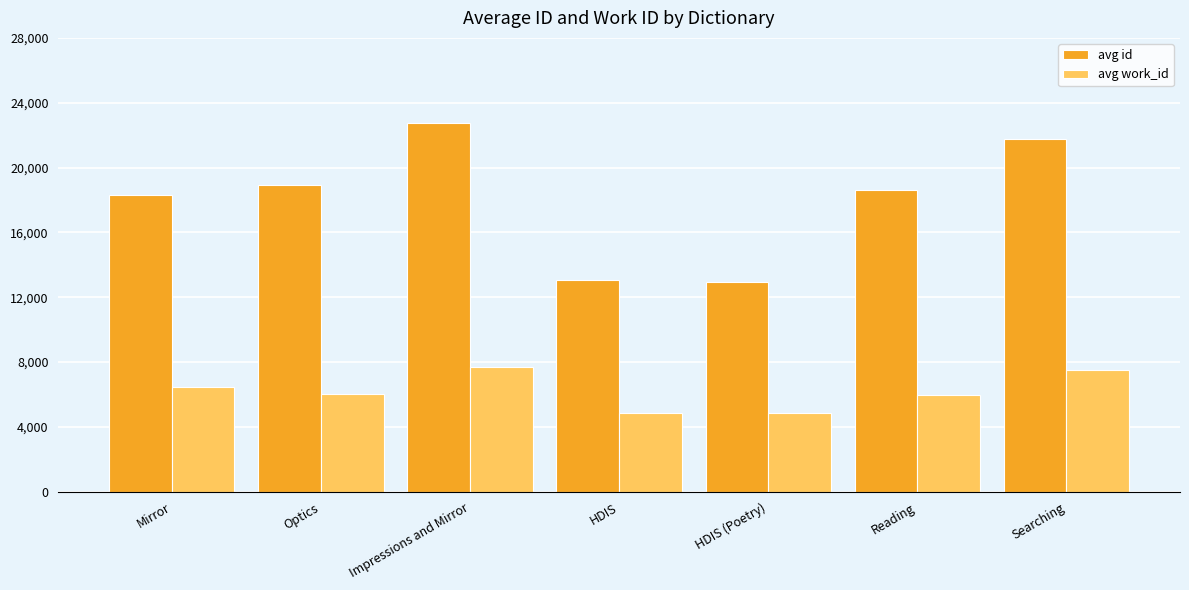

How many groups of bars are there?

7